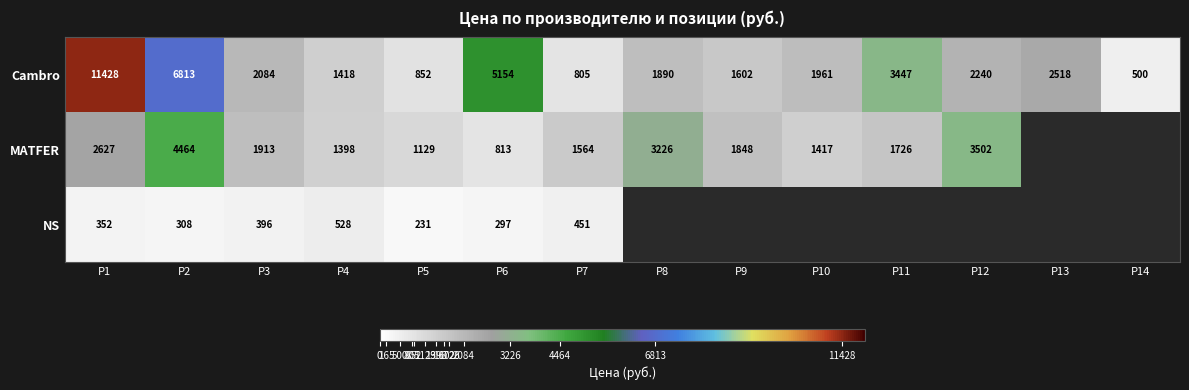

The Cambro series shows 10733 at P2. True or false?

False